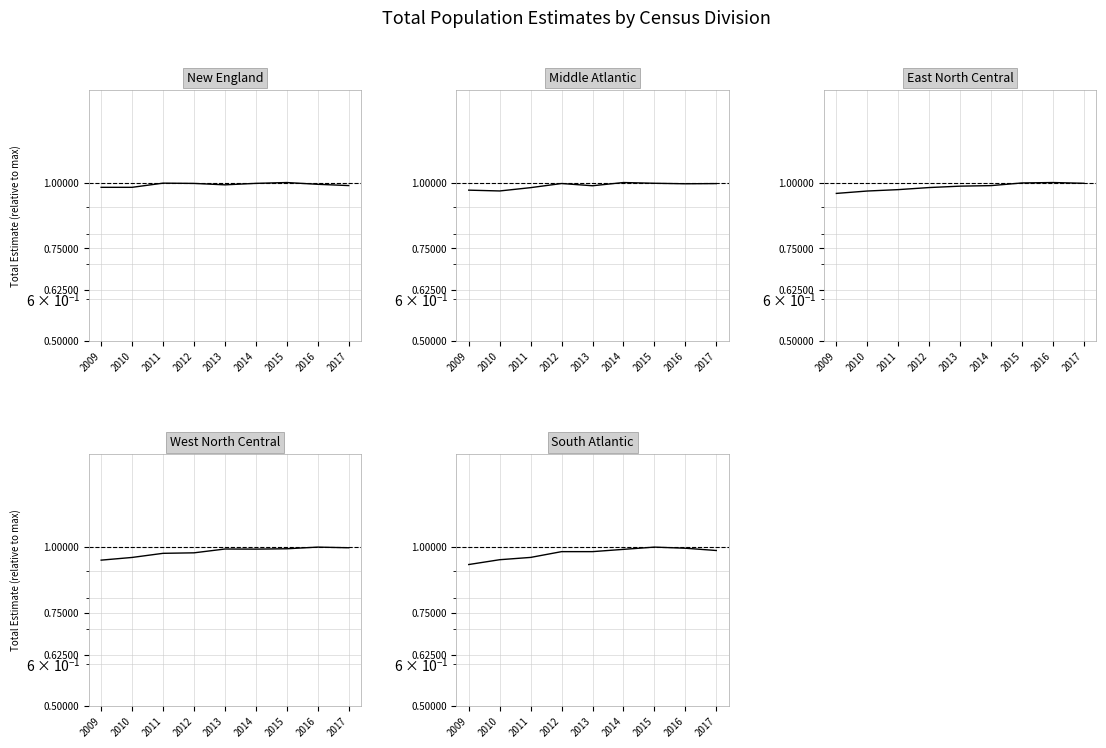

How many times do New England and South Atlantic cross each other?

1